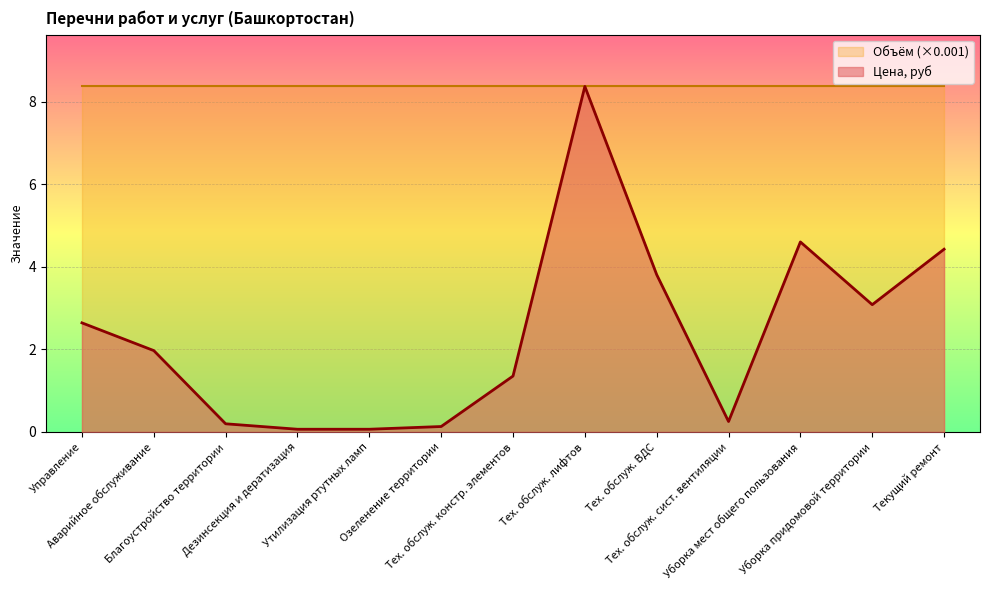

How many values are below 1?

5